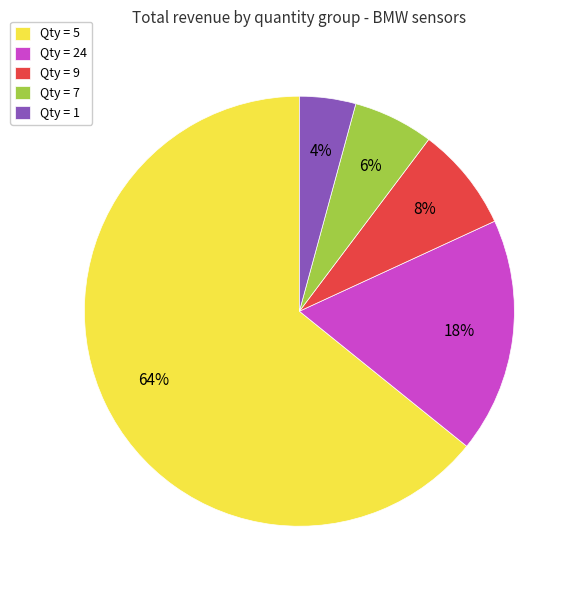

Rank the categories by value from highest to lowest.

Qty = 5, Qty = 24, Qty = 9, Qty = 7, Qty = 1